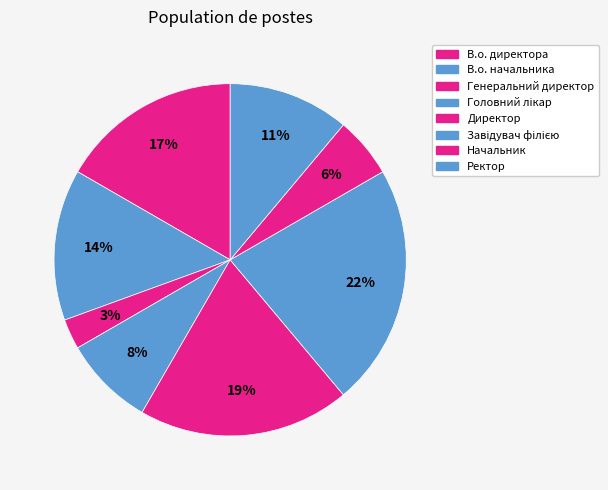

Is Ректор the majority of the pie?

No